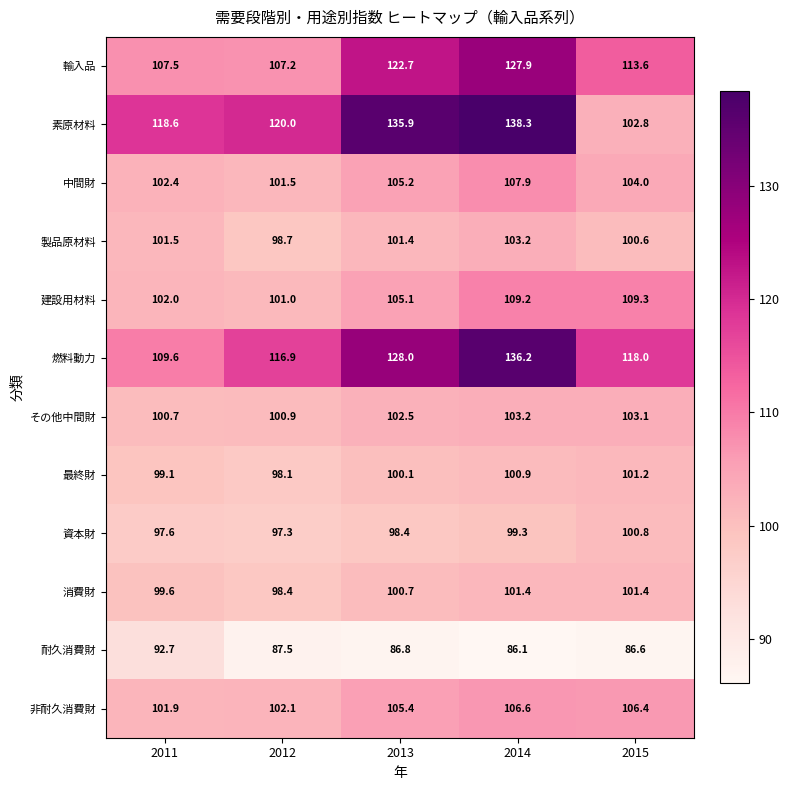

What is the total value across all series at 2014?

1320.2